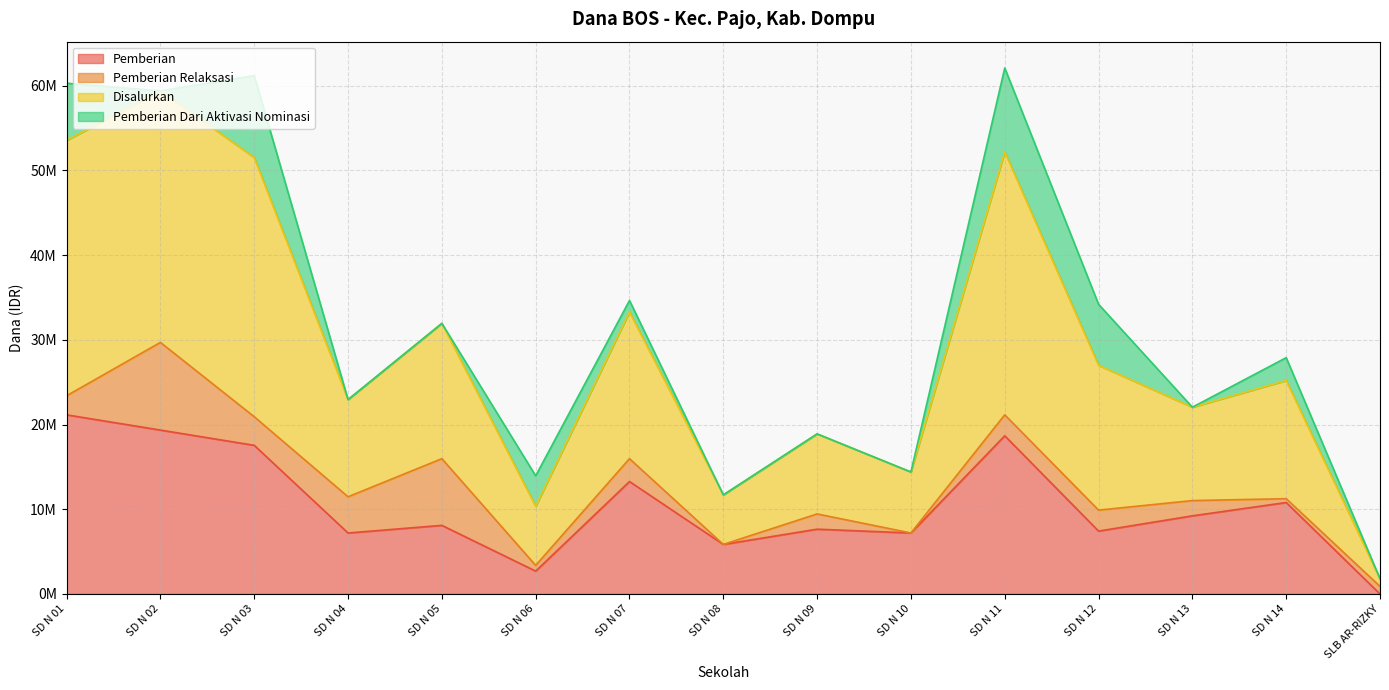

What are all the series names shown in the legend?

Pemberian, Pemberian Relaksasi, Disalurkan, Pemberian Dari Aktivasi Nominasi